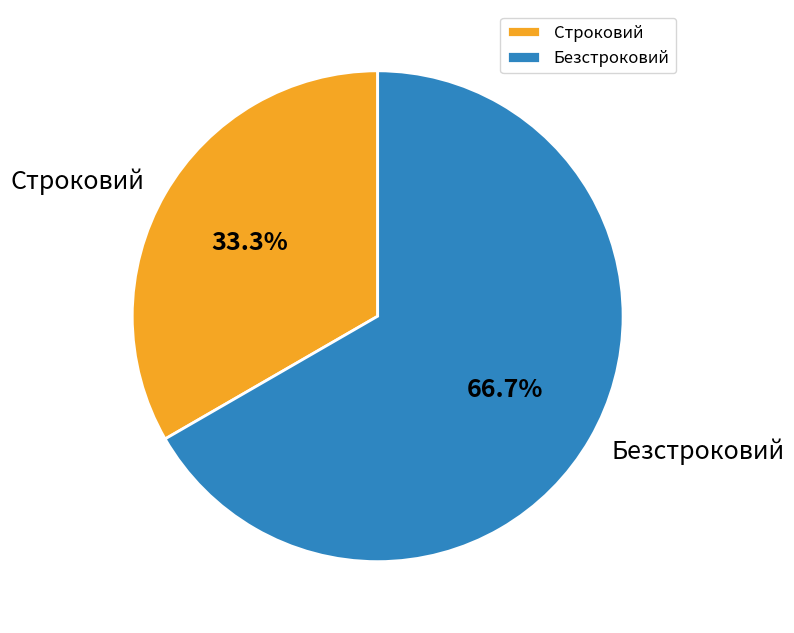

Approximately how many times larger is the value at Безстроковий compared to Строковий?

2.0